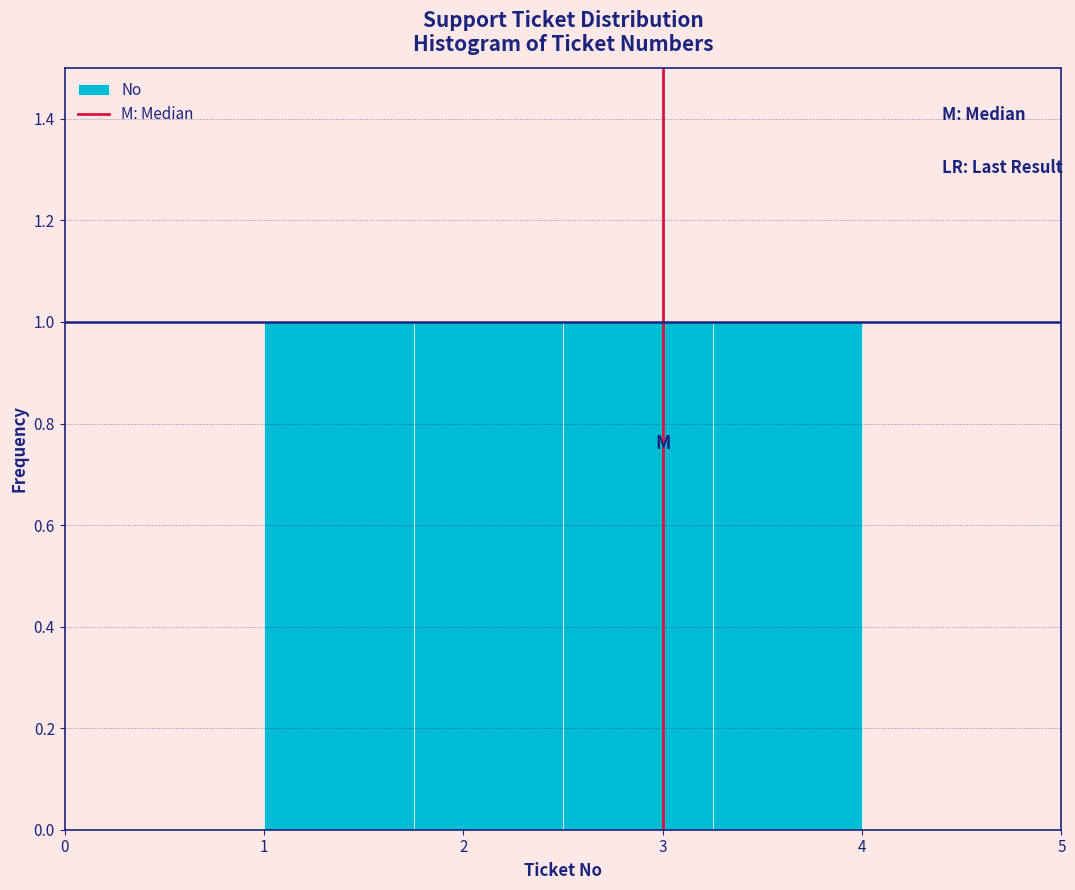

Reading left to right, list every bar in this chart as the range it spans on the x-axis followed by its height. Neither the bar edges nor the heights are printed on the chart, so give them approximately, as read against the axes.

1.00 to 1.75: 1
1.75 to 2.50: 1
2.50 to 3.25: 1
3.25 to 4.00: 1